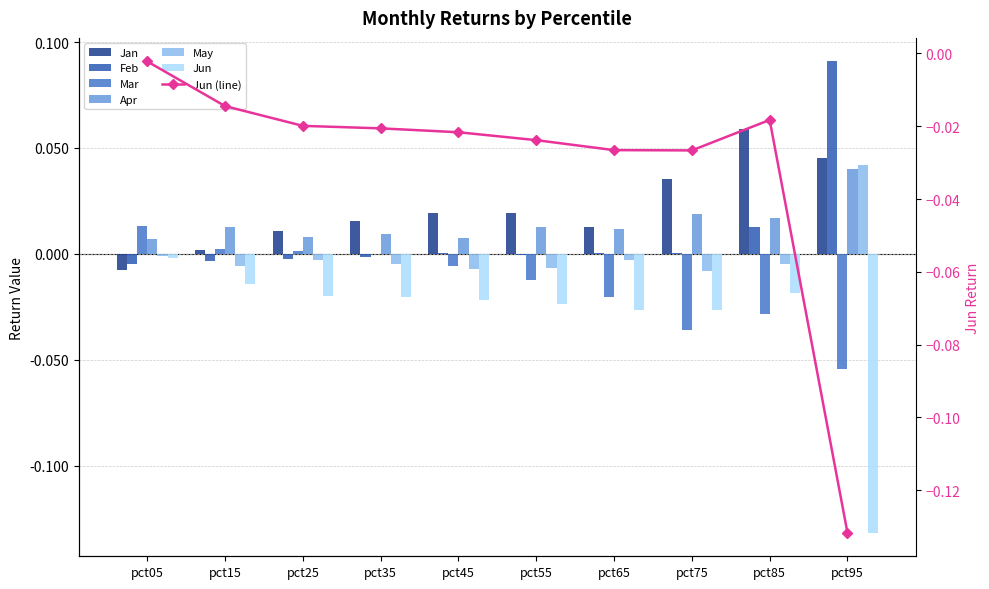

True or false: Feb has a value of -0.0 at pct35.

False